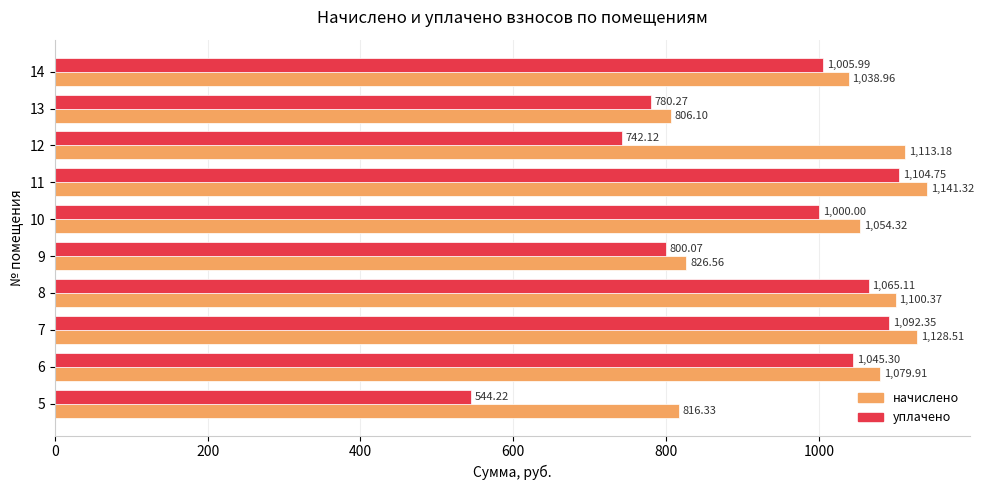

List the series in order of their peak value, highest first.

начислено, уплачено